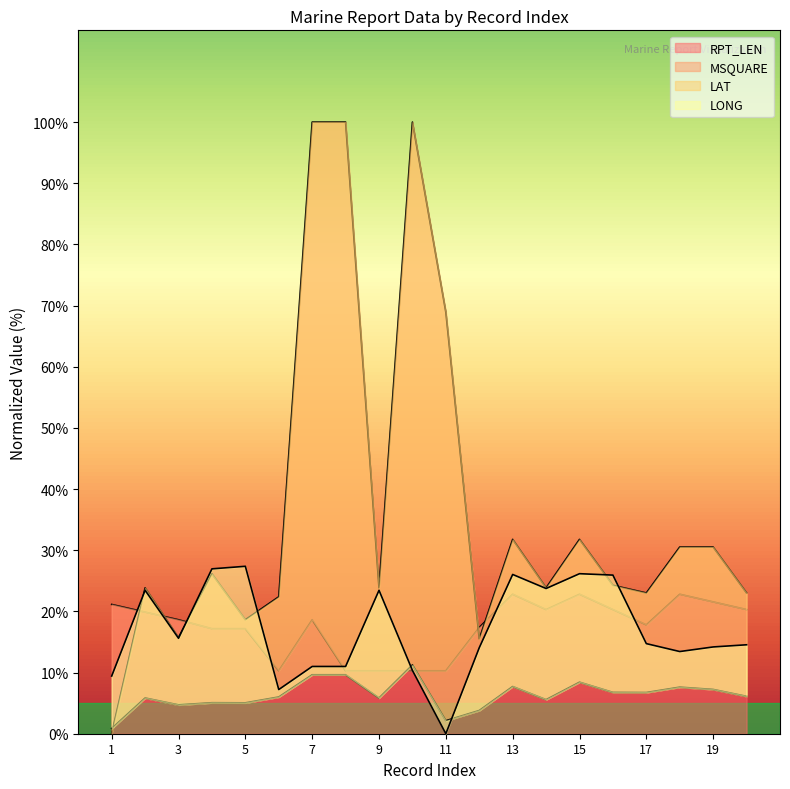

Reading right to left, what are all the values shown in this chart?

LONG: 20=14.5	19=14.2	18=13.4	17=14.7	16=25.9	15=26.2	14=23.7	13=26.0	12=14.1	11=0.0	10=10.3	9=23.5	8=11.0	7=11.0	6=7.2	5=27.4	4=27.0	3=15.6	2=23.5	1=9.4
LAT: 20=6.1	19=7.2	18=7.6	17=6.7	16=6.8	15=8.4	14=5.6	13=7.7	12=3.8	11=2.1	10=11.2	9=5.8	8=9.6	7=9.6	6=6.0	5=5.0	4=5.1	3=4.7	2=5.8	1=0.9
MSQUARE: 20=23.0	19=30.5	18=30.5	17=23.0	16=24.3	15=31.8	14=23.8	13=31.8	12=15.5	11=68.9	10=100.0	9=23.8	8=100.0	7=100.0	6=22.4	5=18.6	4=26.1	3=15.7	2=23.8	1=0.1
RPT_LEN: 20=20.3	19=21.6	18=22.8	17=17.8	16=20.3	15=22.8	14=20.3	13=22.8	12=17.4	11=10.3	10=10.3	9=10.3	8=10.3	7=18.6	6=10.3	5=17.2	4=17.2	3=18.6	2=19.9	1=21.1